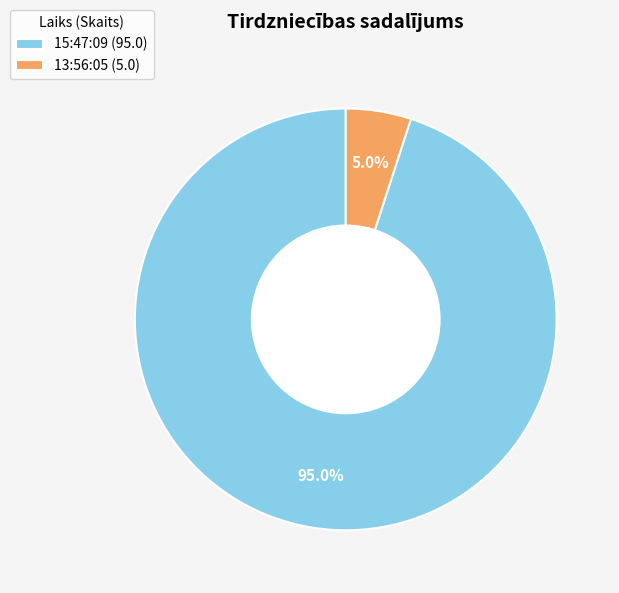

How many slices are in this pie chart?

2